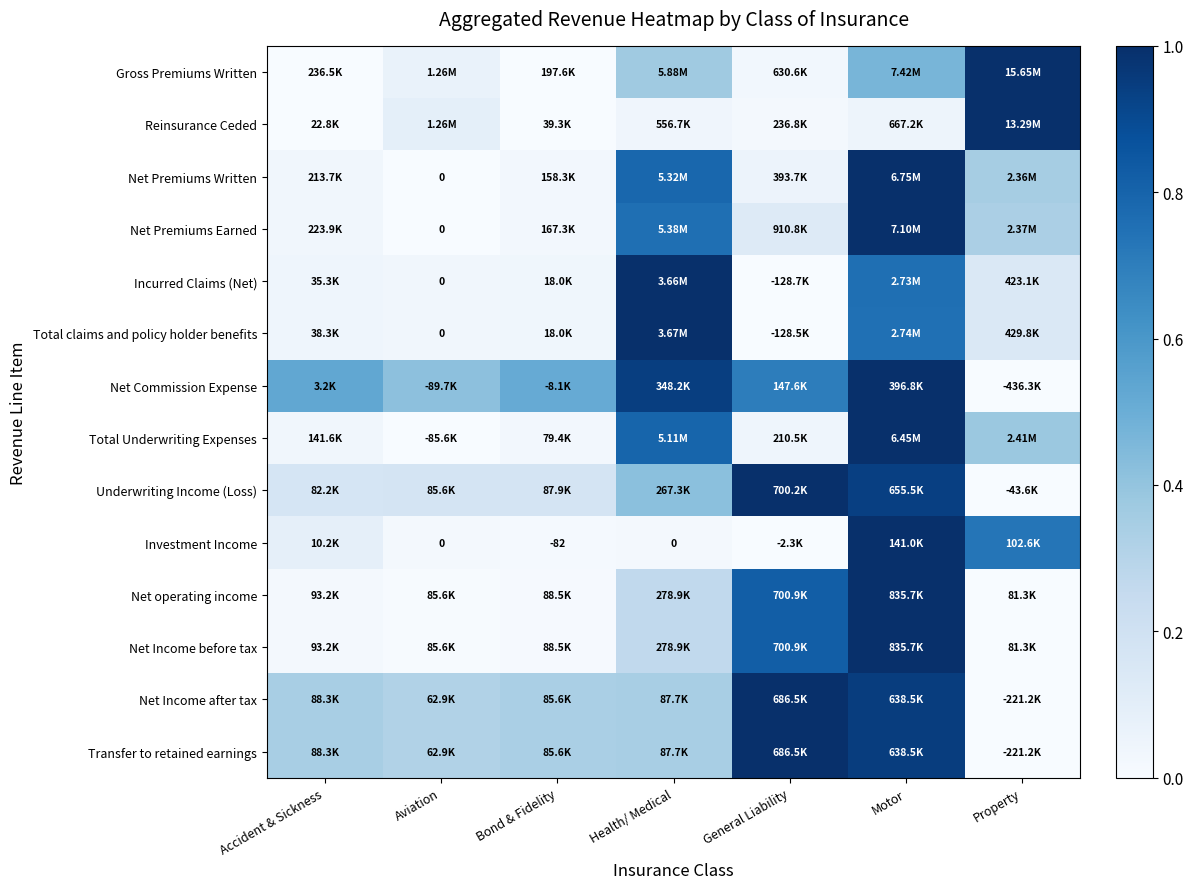

True or false: Net Commission Expense has a value of 0.8 at Accident & Sickness.

False